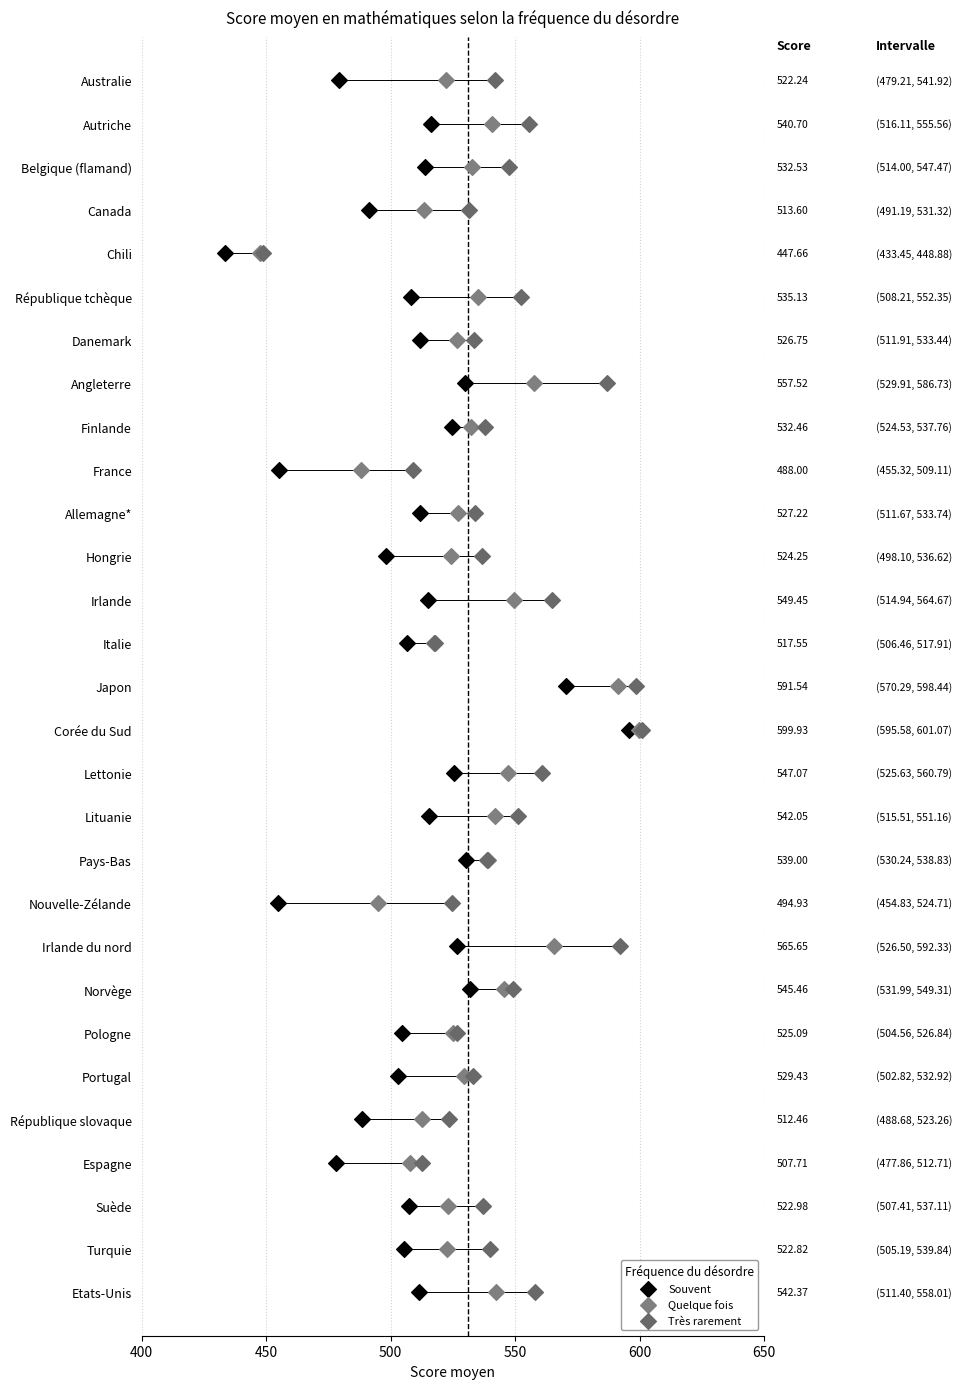

What are all the series names shown in the legend?

Souvent, Quelque fois, Très rarement